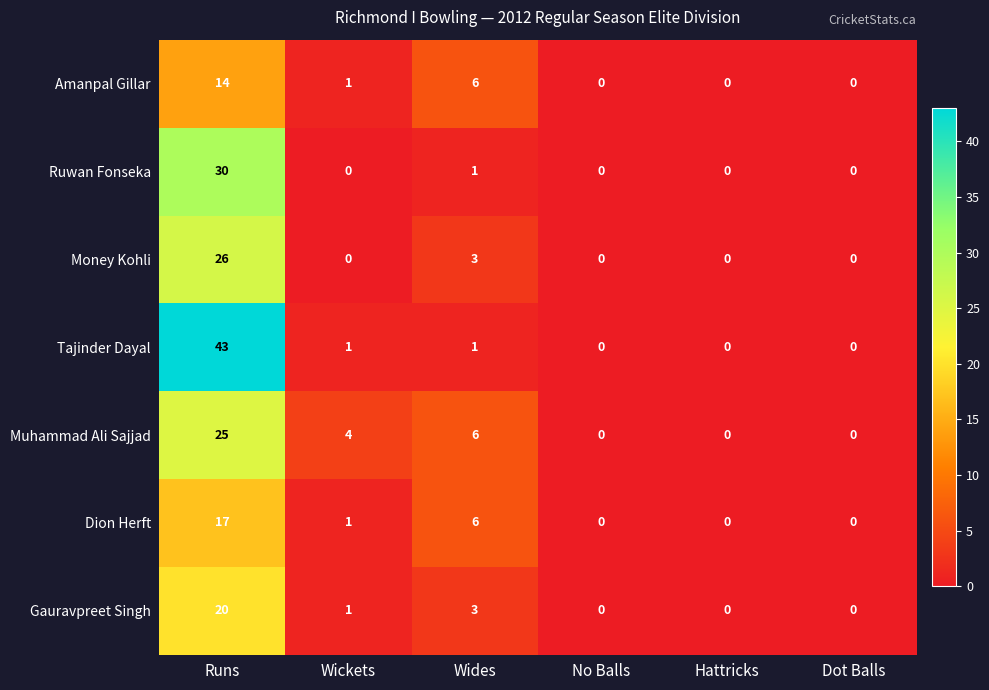

The value of Money Kohli at Runs is 13. True or false?

False